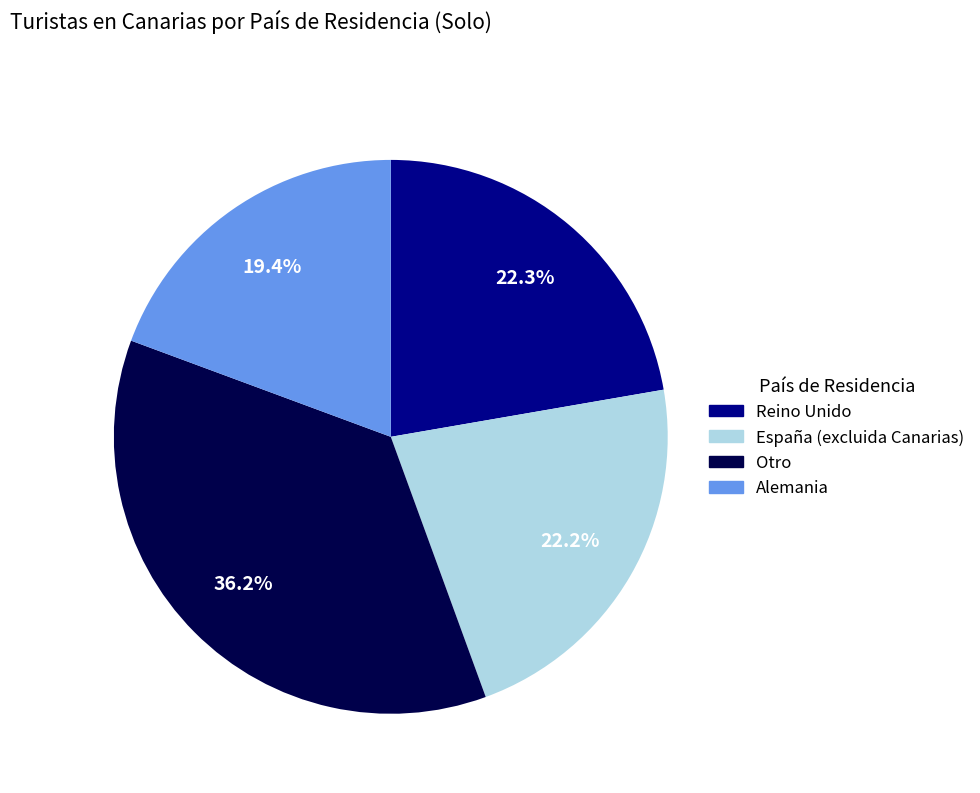

To the nearest percent, what is the difference between the largest and smallest slice percentages?

17%